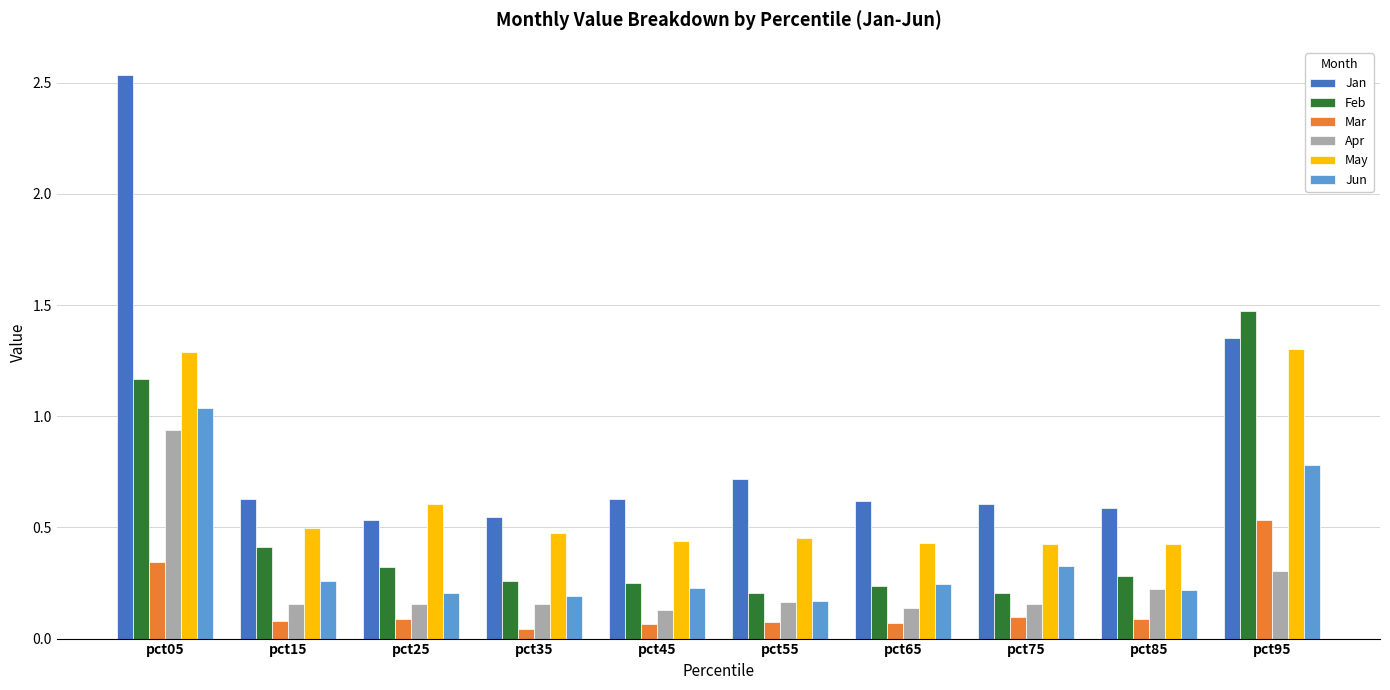

The Jan series shows 0.6 at pct15. True or false?

True